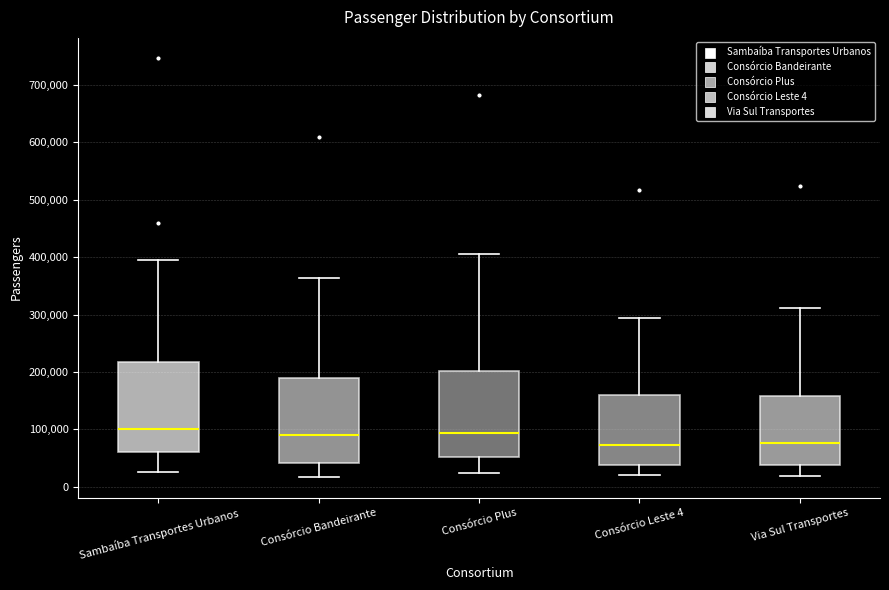

Where is the lower edge of the box for Consórcio Plus on the y-axis? The values are not printed on the chart, so give them approximately, as read against the axis.

50000